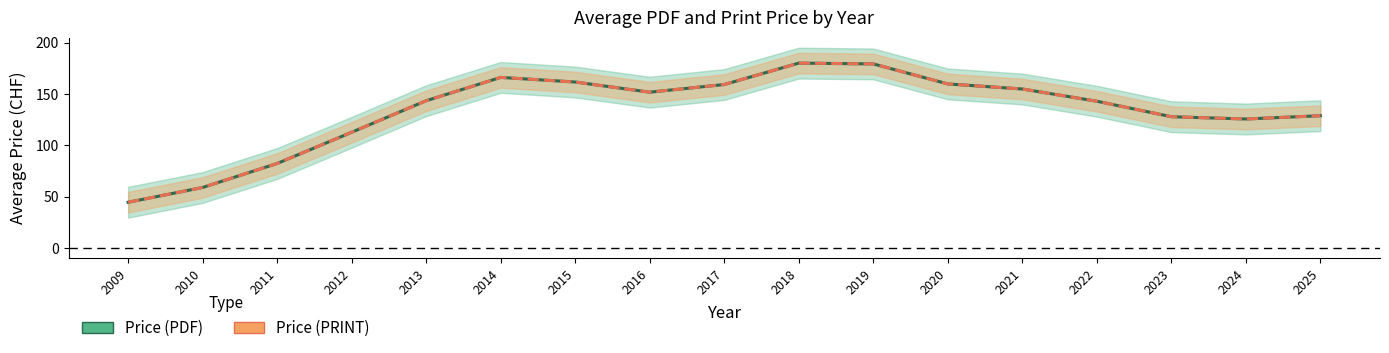

Reading right to left, extract all data points from this chart.

Price (PDF): 128.8	125.6	127.8	142.9	154.8	159.7	179.2	180.0	159.2	151.7	161.6	166.1	143.4	112.7	82.3	59.0	44.6
Price (PRINT): 128.8	125.6	127.8	142.9	154.8	159.7	179.2	180.0	159.2	151.7	161.6	166.1	143.4	112.7	82.3	59.0	44.6